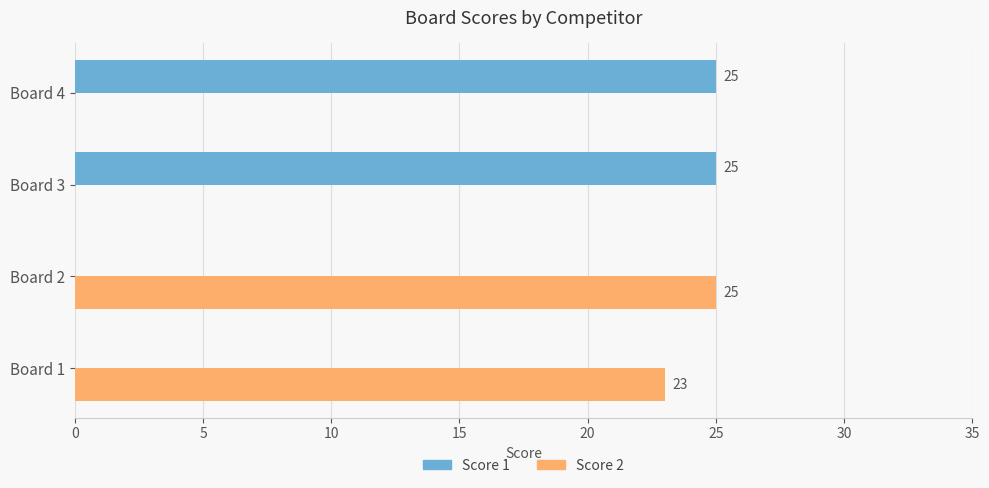

Which series has the largest total across all categories?

Score 1